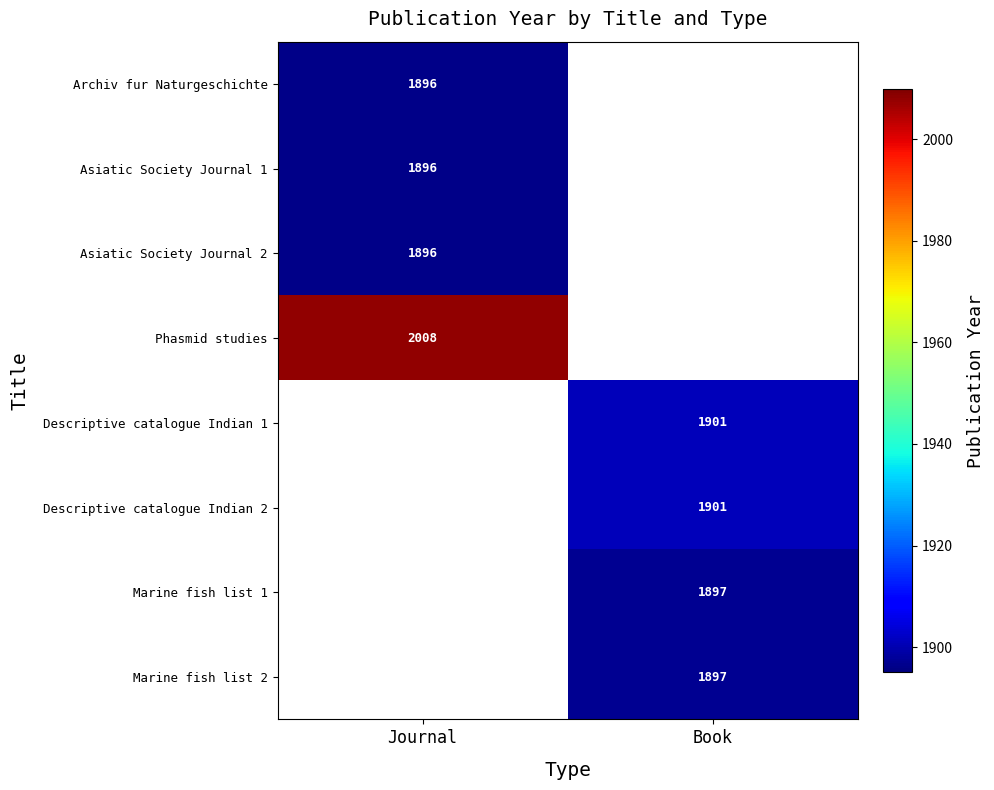

What is the maximum value shown in the chart?

2008.0